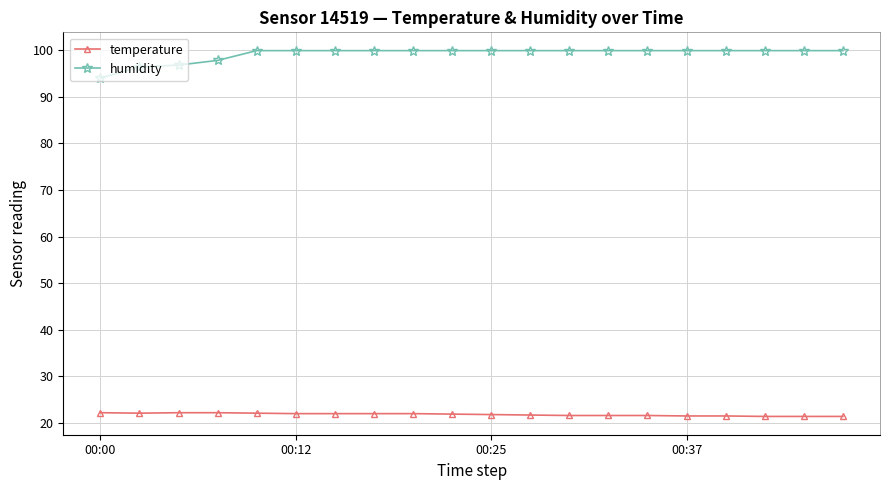

True or false: humidity and temperature cross at least once.

False